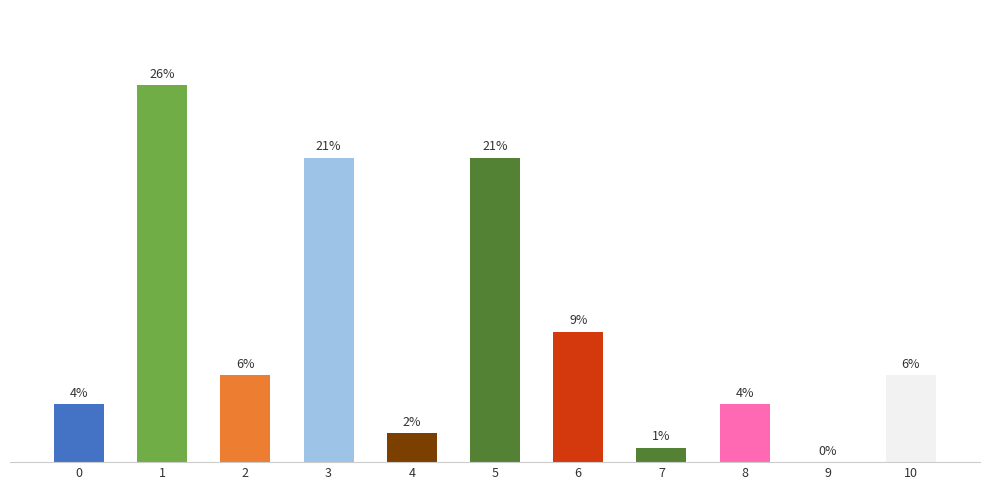

What is the maximum value shown in the chart?

26